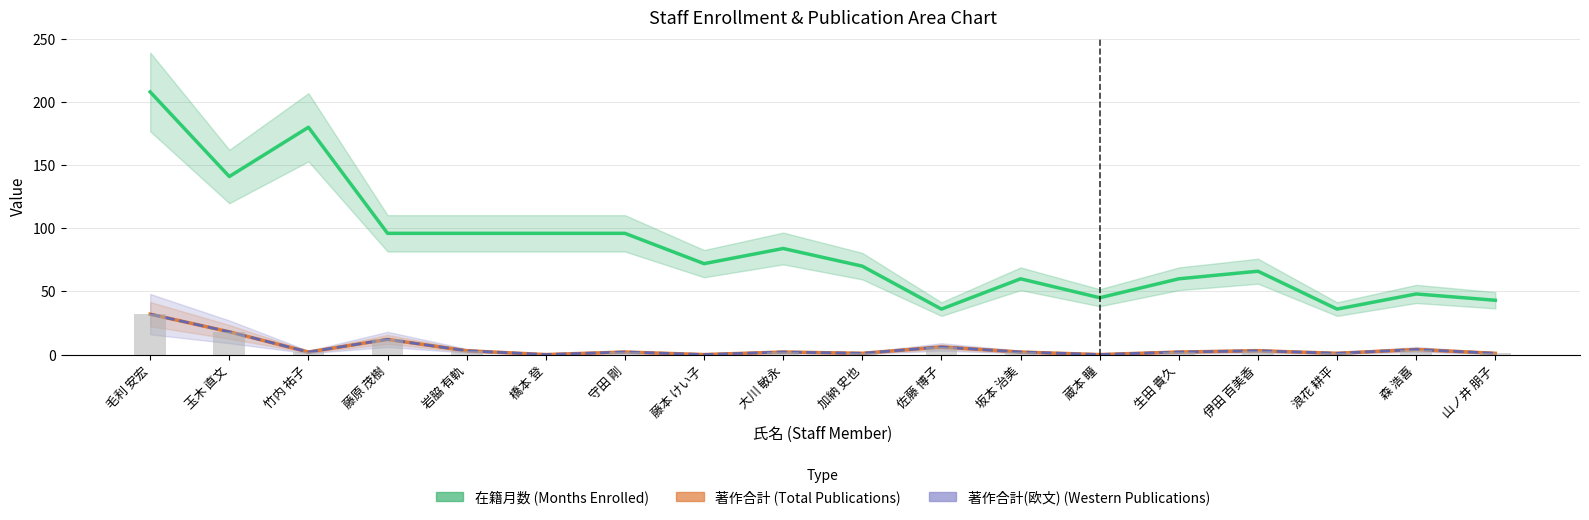

True or false: 著作合計 (Total Publications) has a value of 3 at 岩脇 有軌.

True